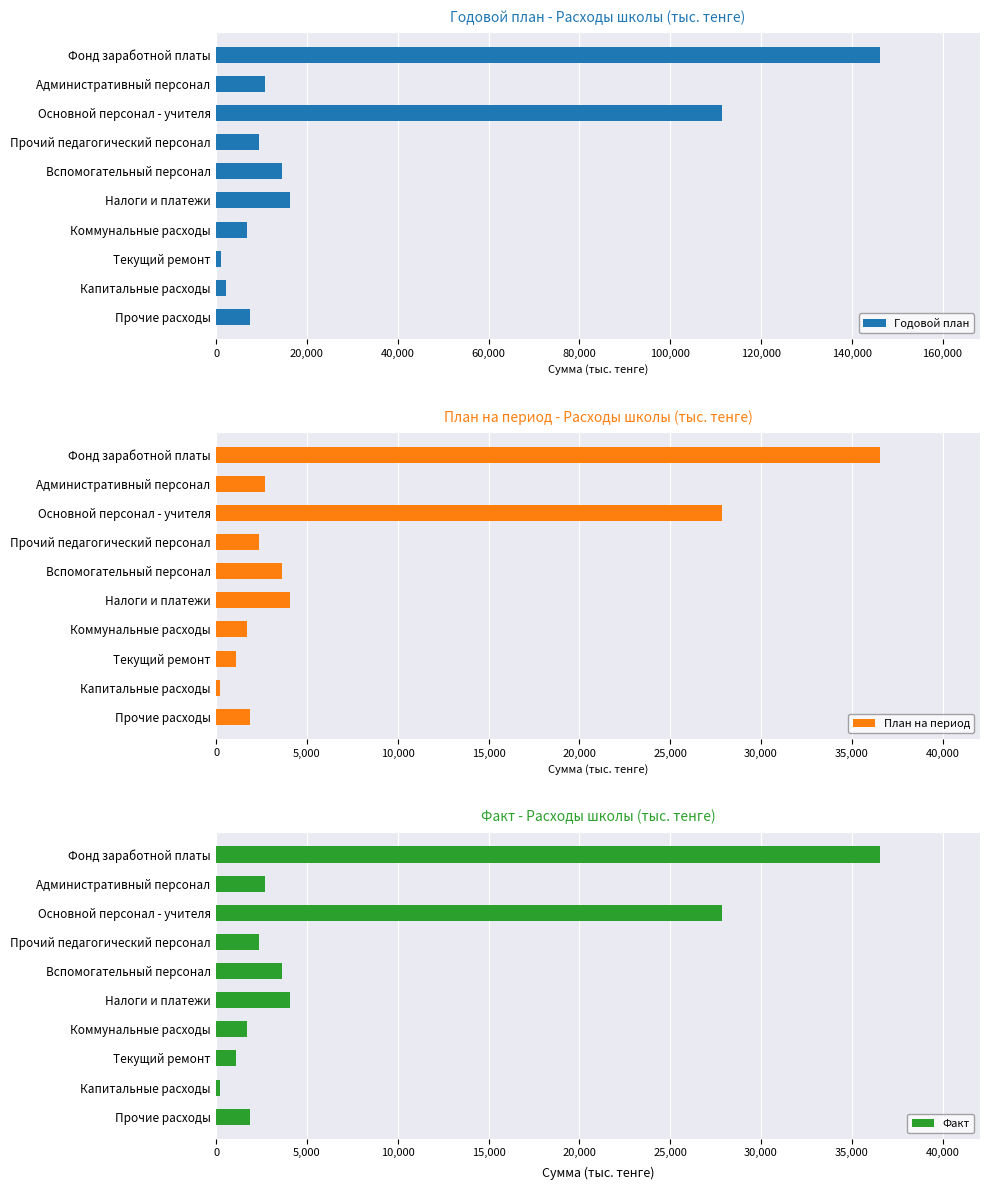

What is the sum of the Факт values at Коммунальные расходы and Прочий педагогический персонал?

4091.0